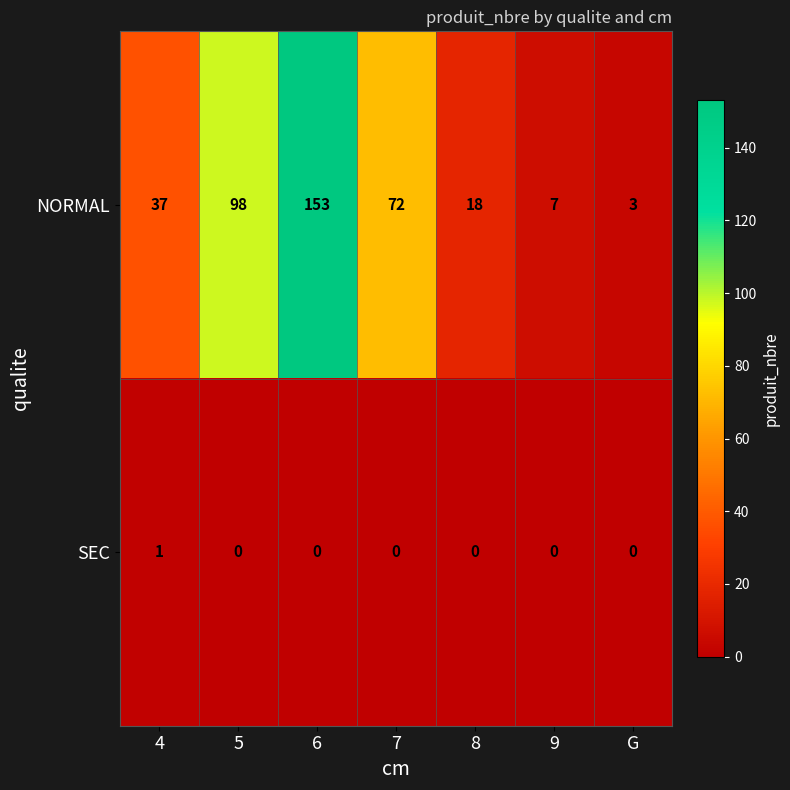

How many positive values does the SEC series have?

1